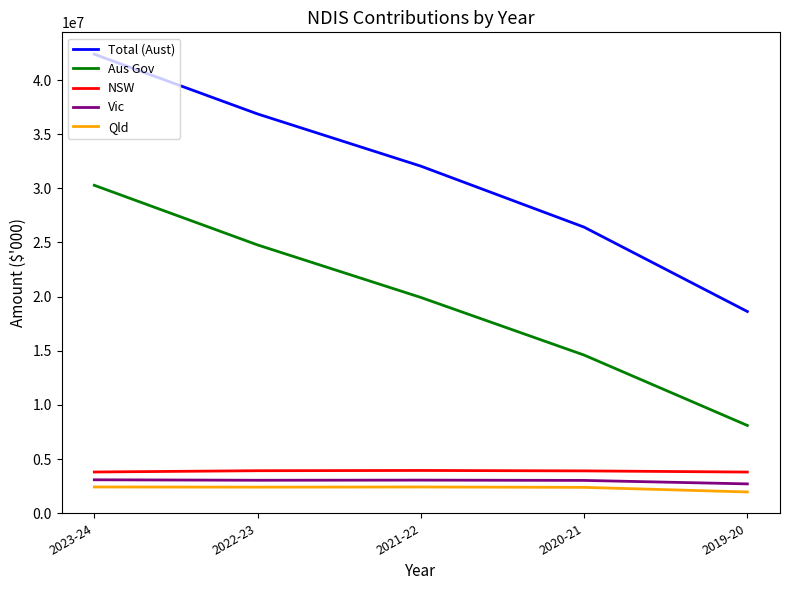

List the series in order of their peak value, lowest first.

Qld, Vic, NSW, Aus Gov, Total (Aust)